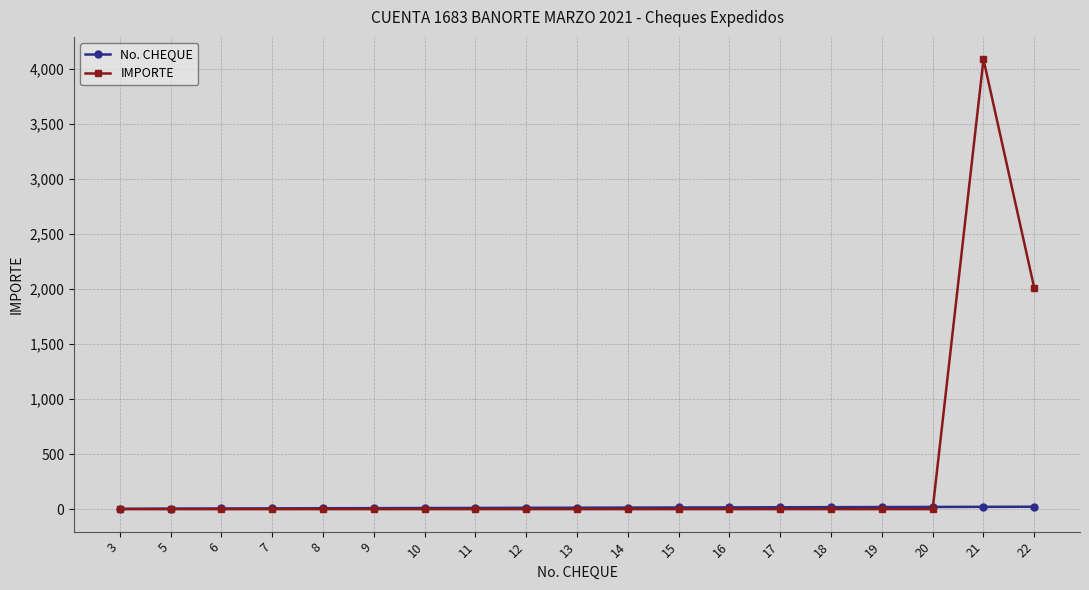

Rank the series by their maximum value, from lowest to highest.

No. CHEQUE, IMPORTE